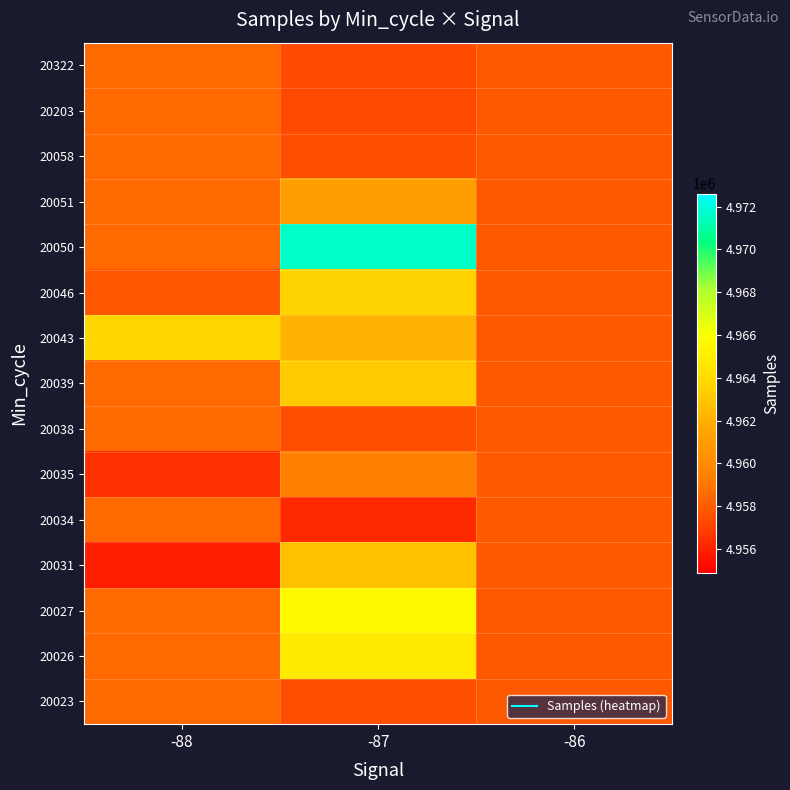

Between -87 and -88, which is larger?

-88